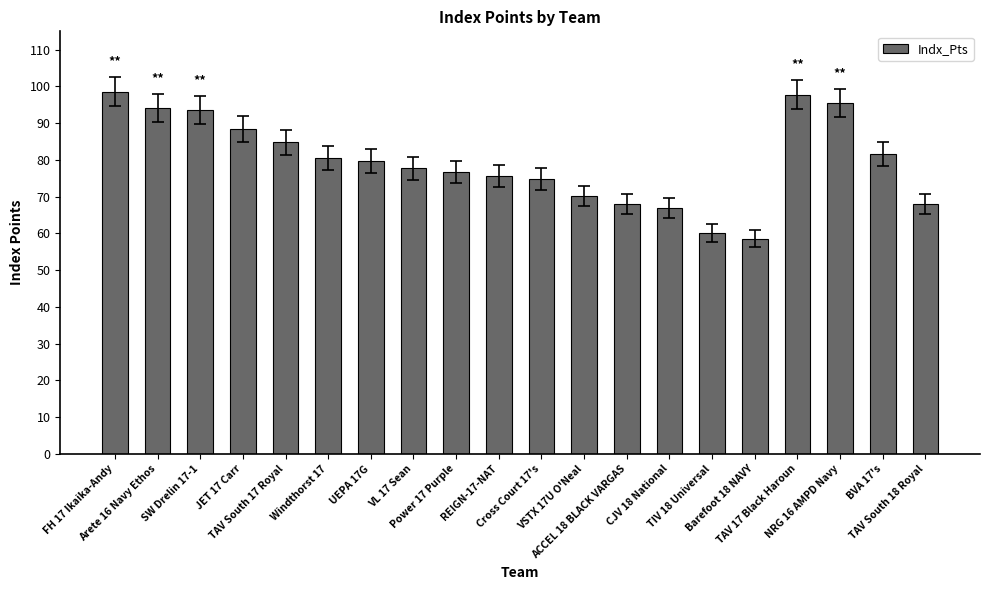

What position from the left is ACCEL 18 BLACK VARGAS?

13